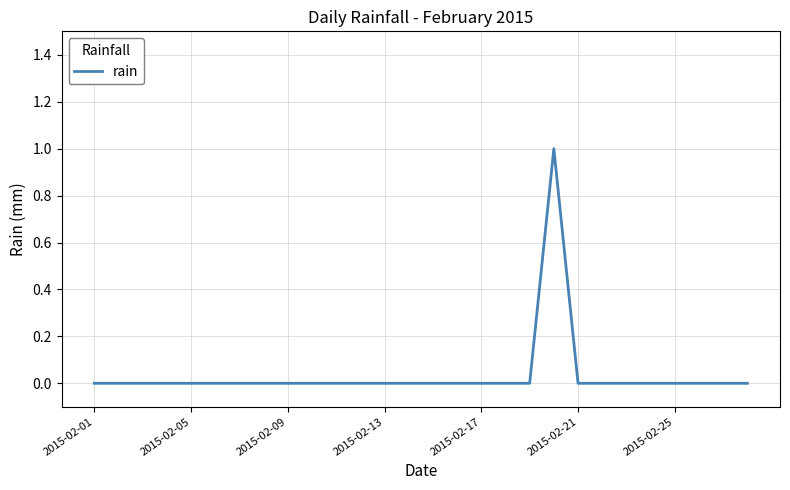

Does the chart display data point markers on the line(s)?

No